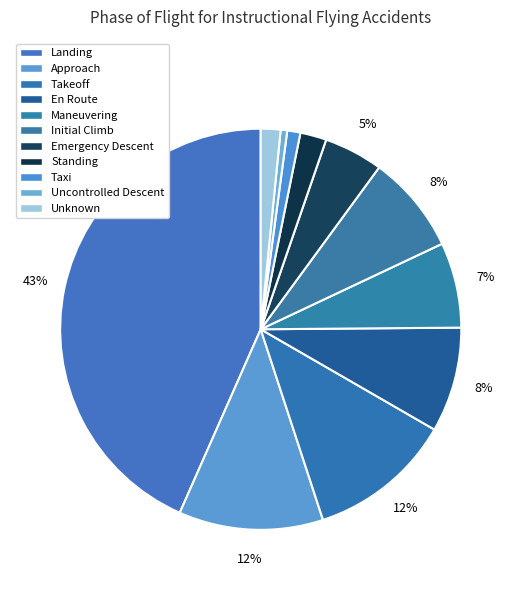

Between Uncontrolled Descent and Unknown, which is larger?

Unknown